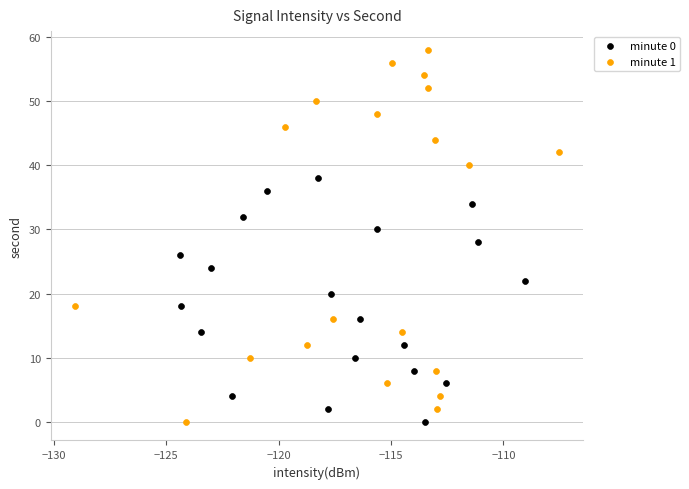

Which series reaches the maximum Y coordinate?

minute 1